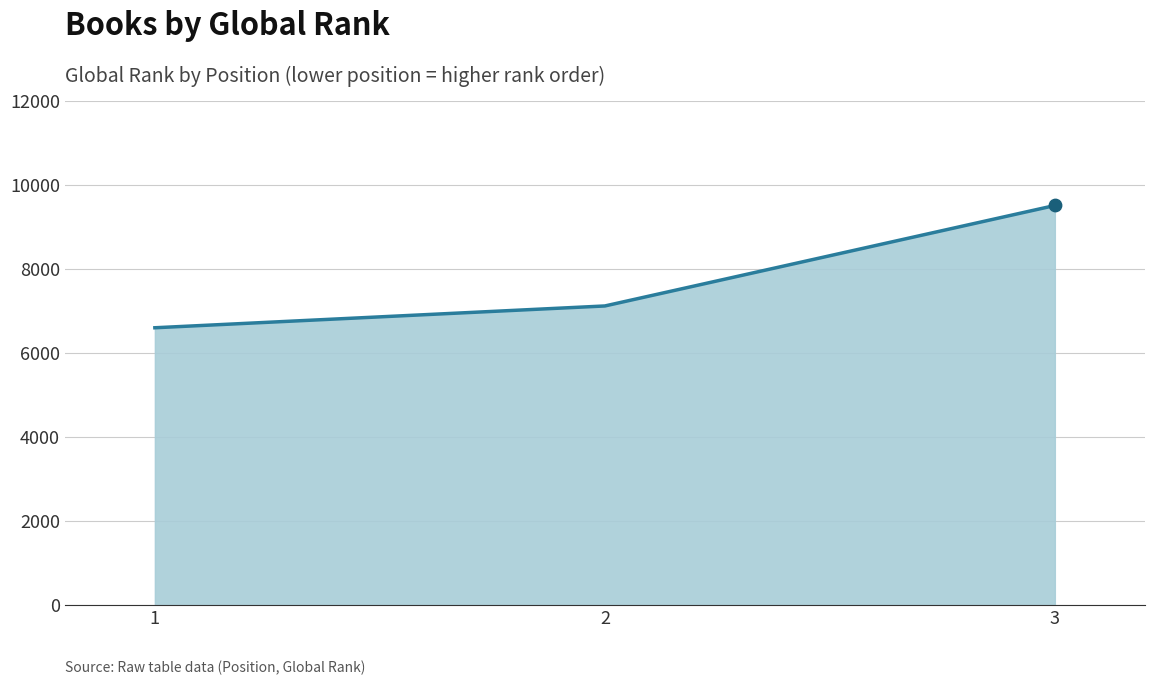

What is the change in value from 1 to 3?

+2911